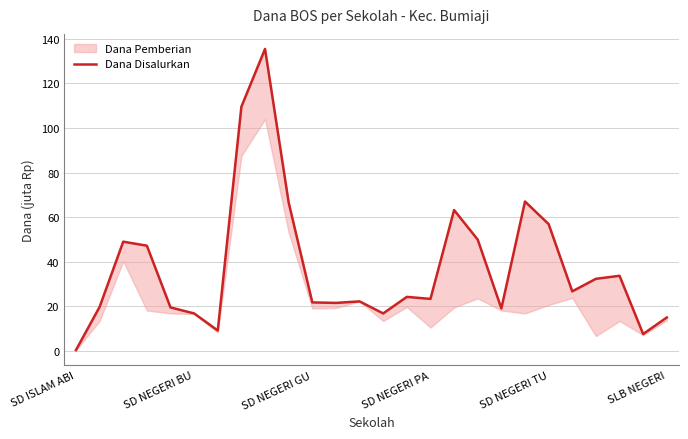

Does the chart have visible grid lines?

Yes